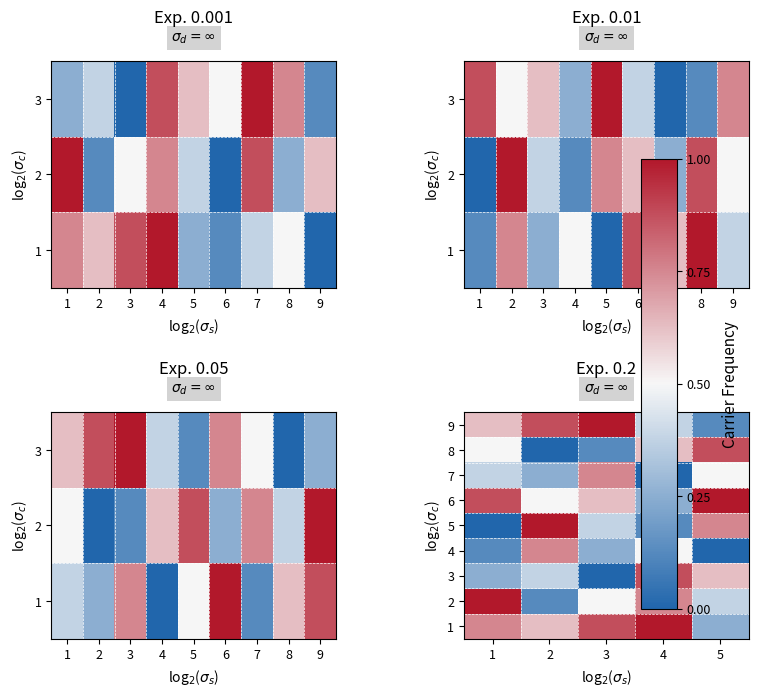

At how many categories does at least one series exceed 0?

5